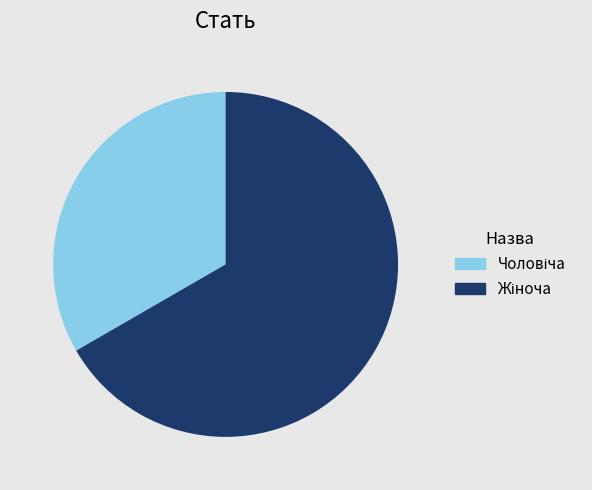

Is there any slice that represents more than half of the pie?

Yes